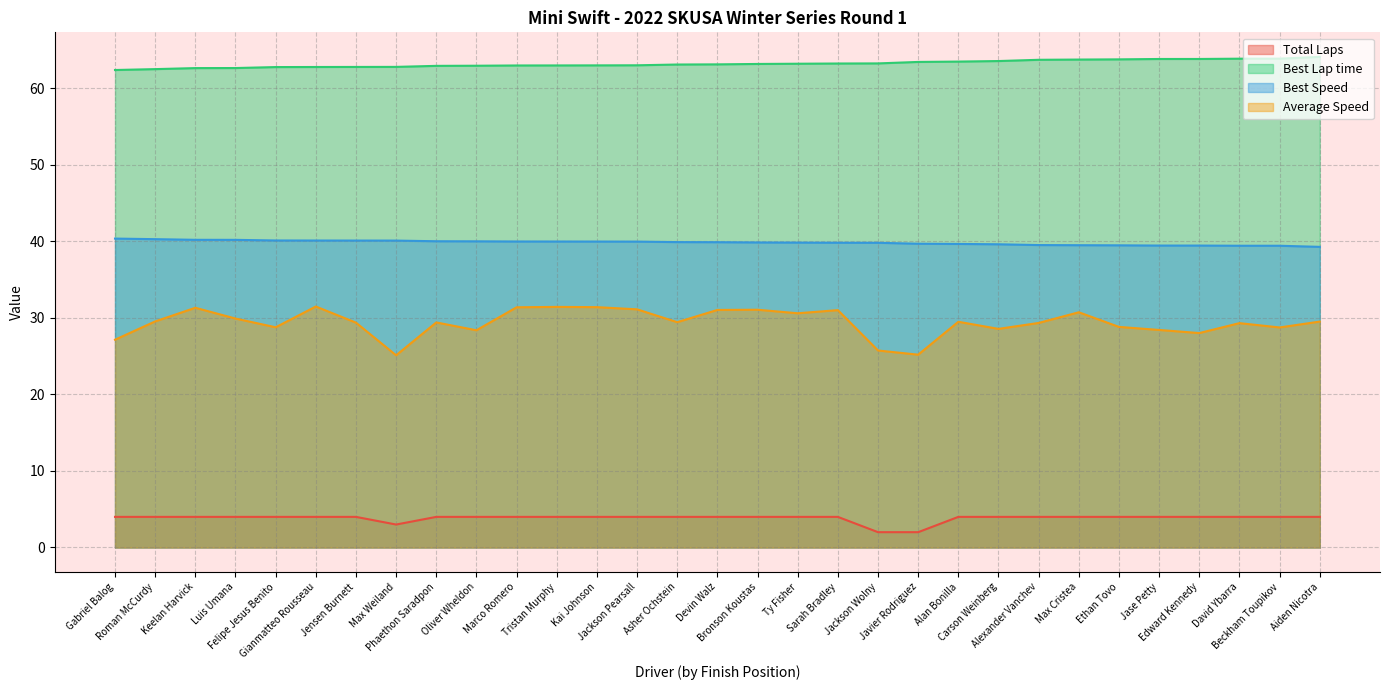

What are all the series names shown in the legend?

Total Laps, Best Lap time, Best Speed, Average Speed